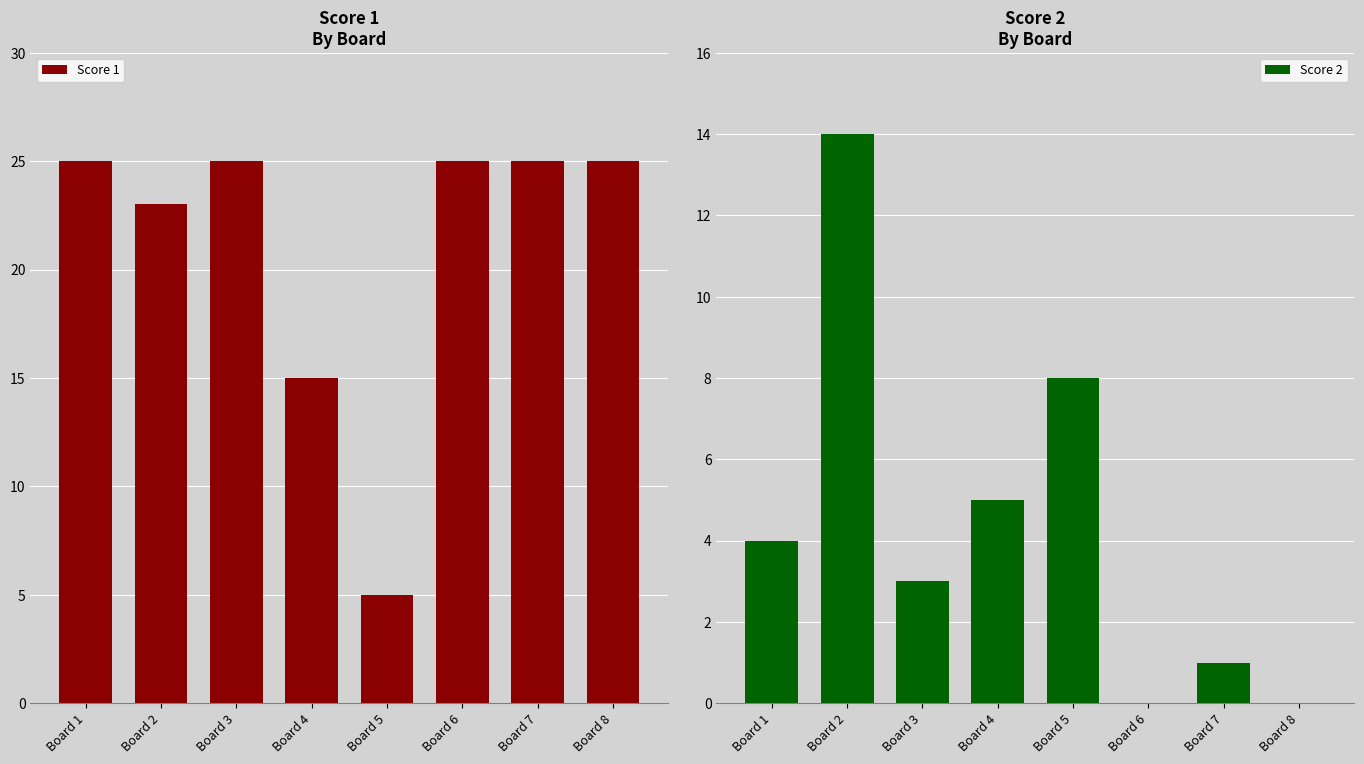

How many positive values does the Score 2 series have?

6